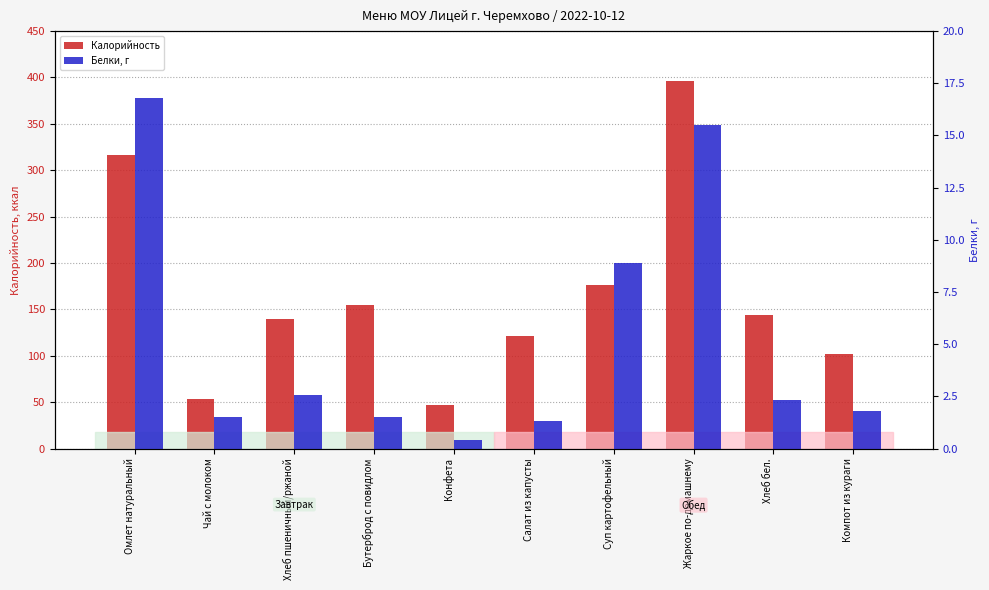

The Калорийность series shows 176.4 at Суп картофельный. True or false?

True